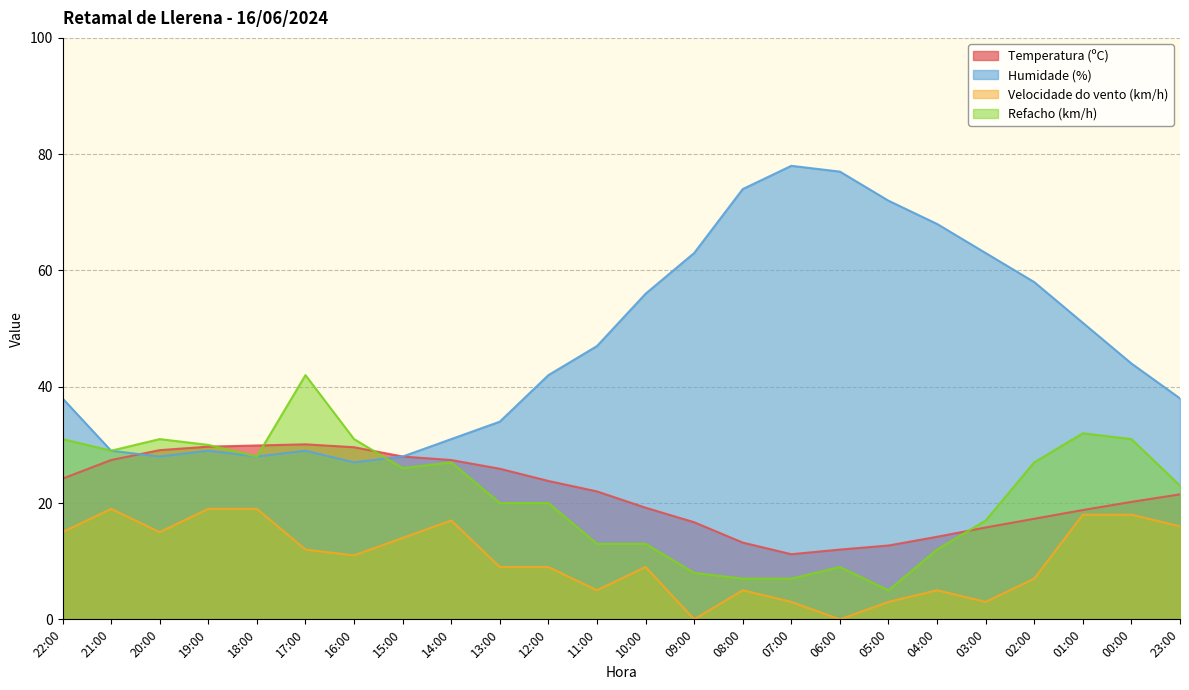

True or false: Refacho (km/h) and Temperatura (ºC) intersect in this chart.

True